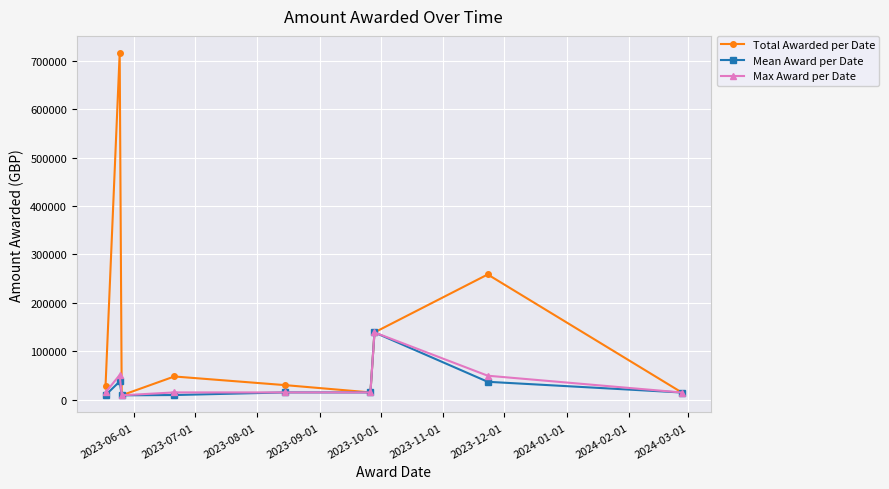

Which series has the widest spread of values?

Total Awarded per Date